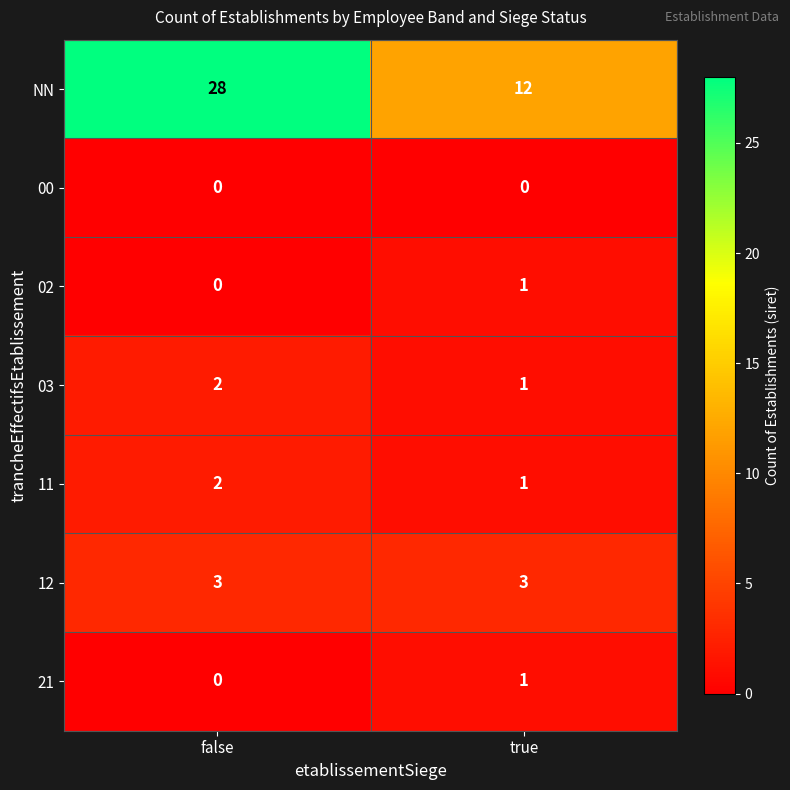

What is the greatest value displayed?

28